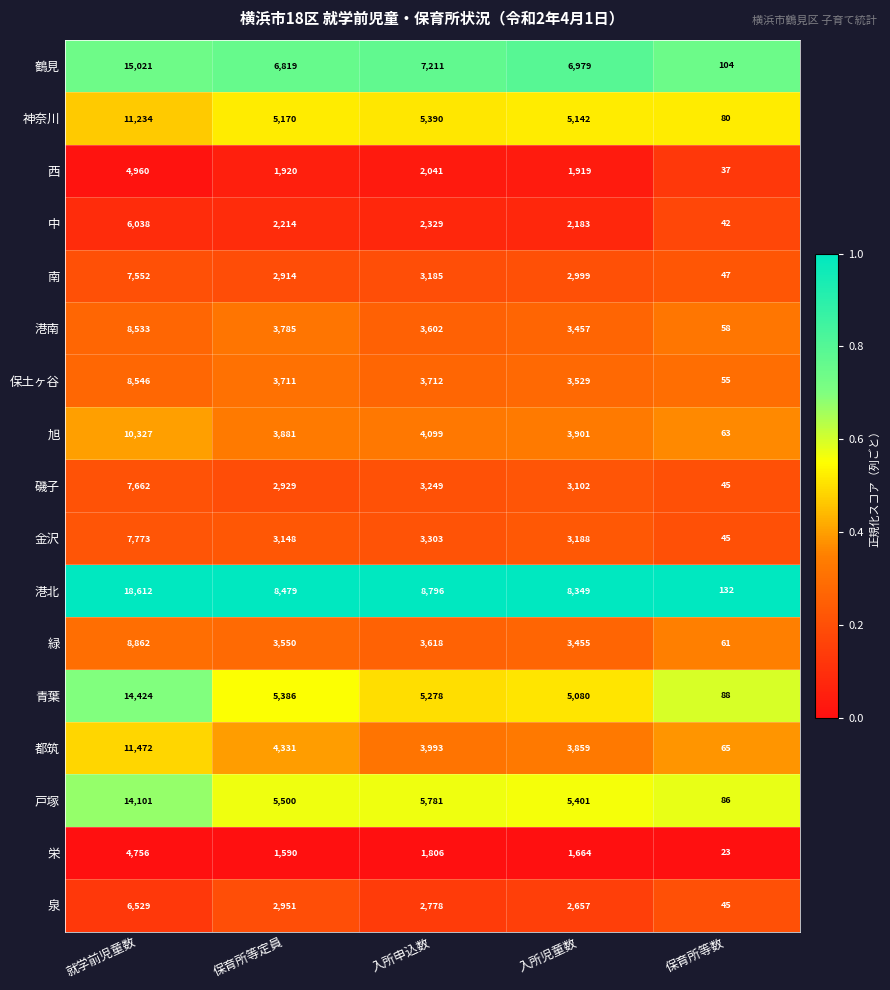

What is the spread (max minus min) of values at 入所申込数?

6990